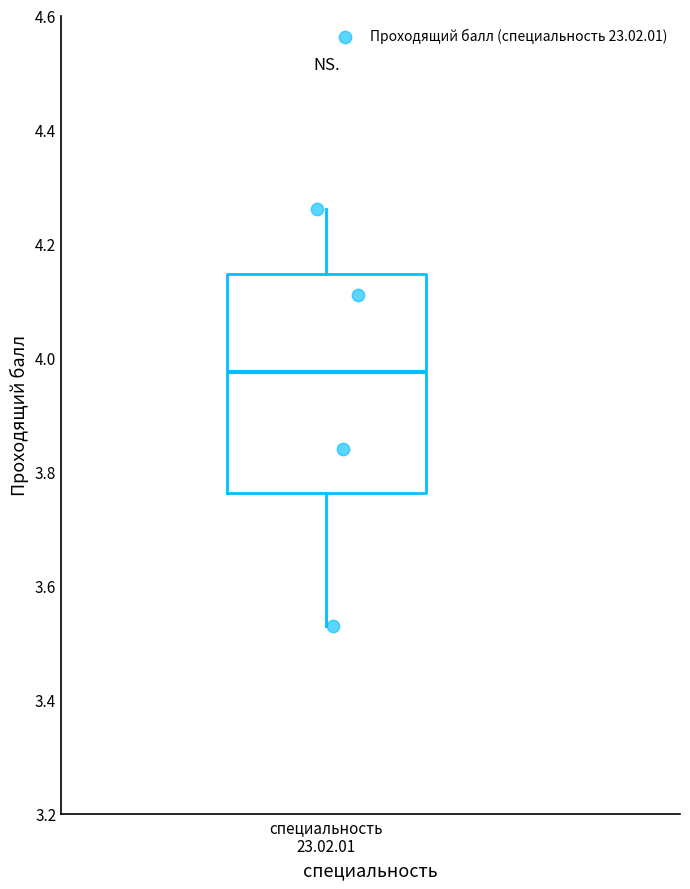

Where is the lower edge of the box for специальность 23.02.01 on the y-axis? The values are not printed on the chart, so give them approximately, as read against the axis.

3.76